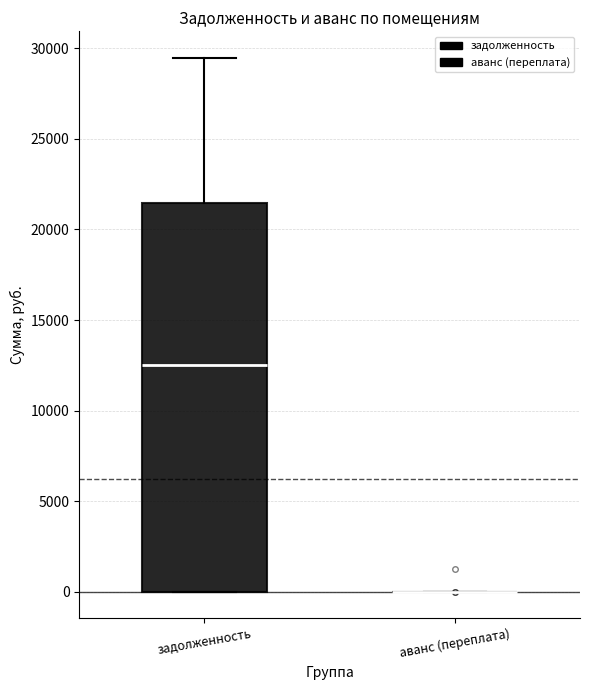

Reading left to right, read every box against the y-axis: the position of its median line, the range the box covers, and the ends of its whiskers. The values are not printed on the chart, so give them approximately, as read against the axis.

задолженность: median 12500, box 0 to 21500, whiskers 0 to 29500
аванс (переплата): box collapsed to a line at 0, whiskers 0 to 0